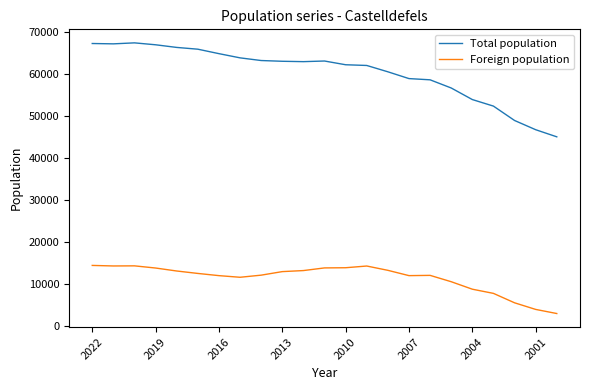

Which series has the widest spread of values?

Total population